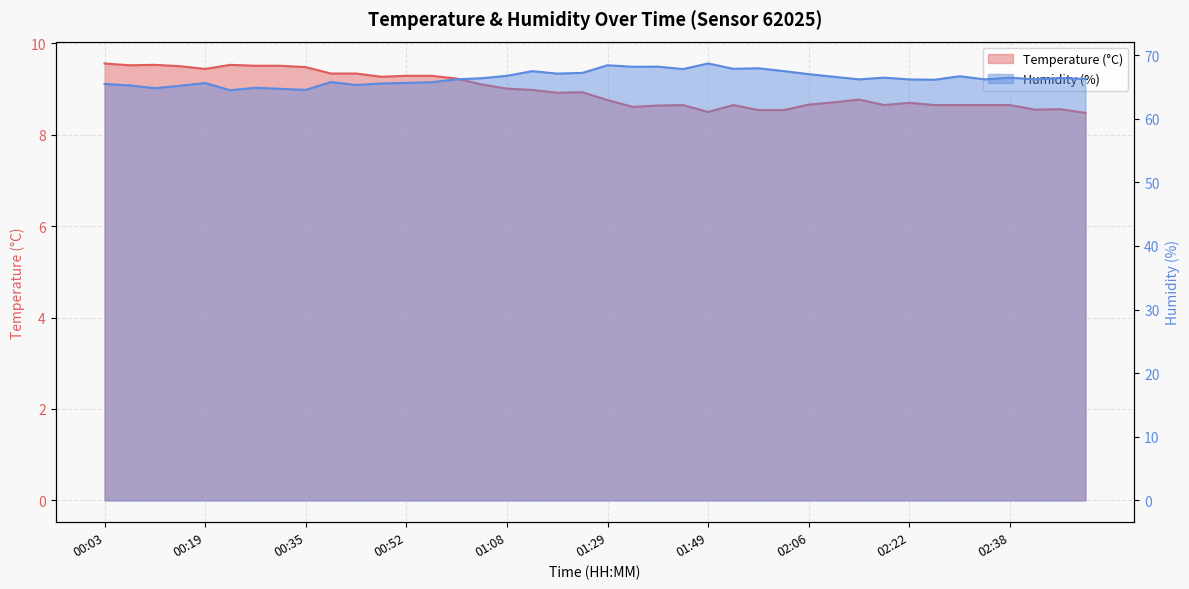

List the series in order of their peak value, highest first.

Humidity (%), Temperature (°C)